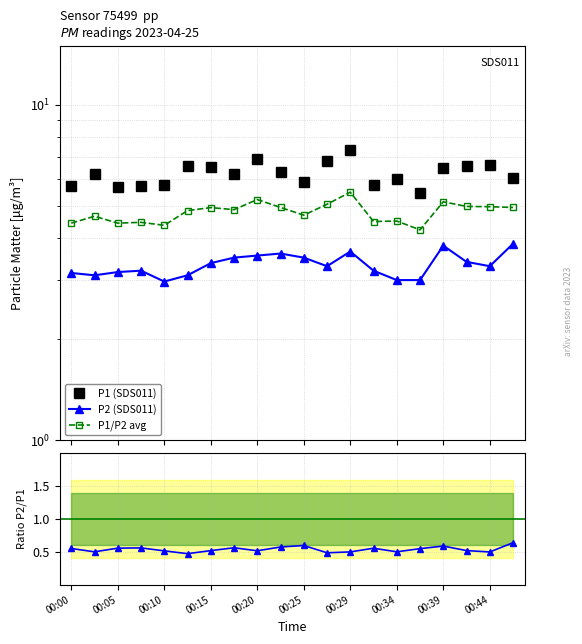

True or false: P2 (SDS011) and P1/P2 avg cross at least once.

False